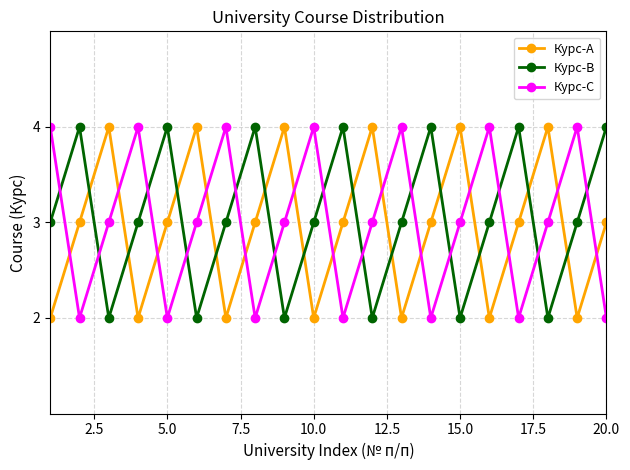

What are all the series names shown in the legend?

Курс-A, Курс-B, Курс-C